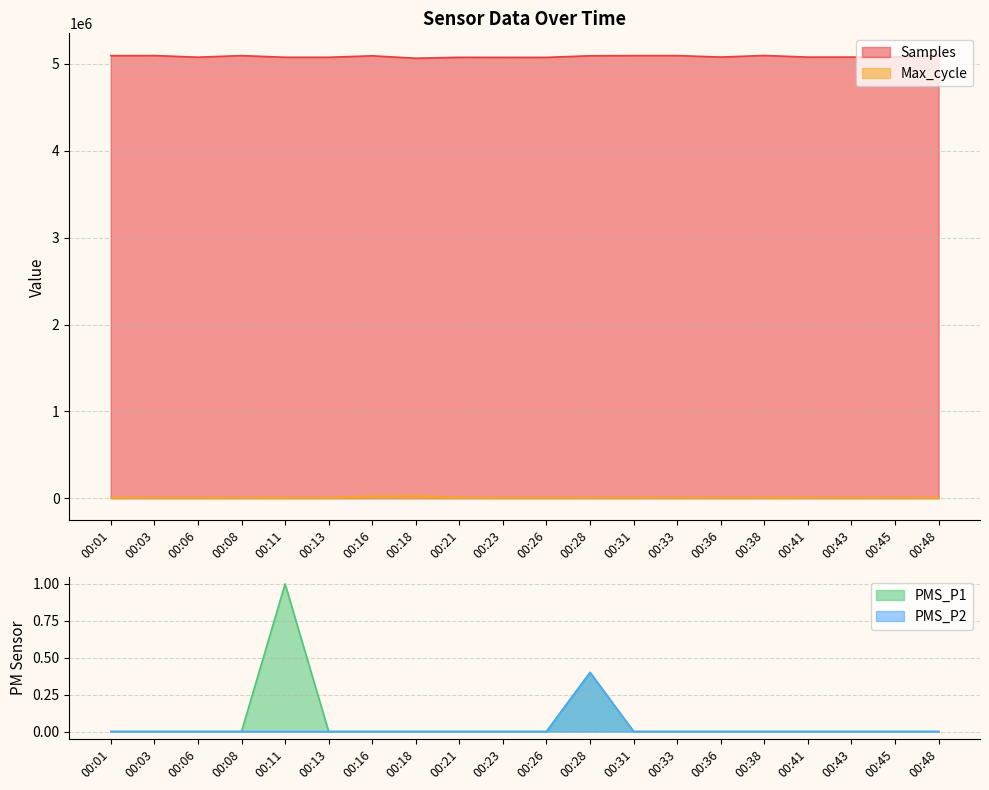

The Max_cycle series shows 8795.0 at 00:26. True or false?

True